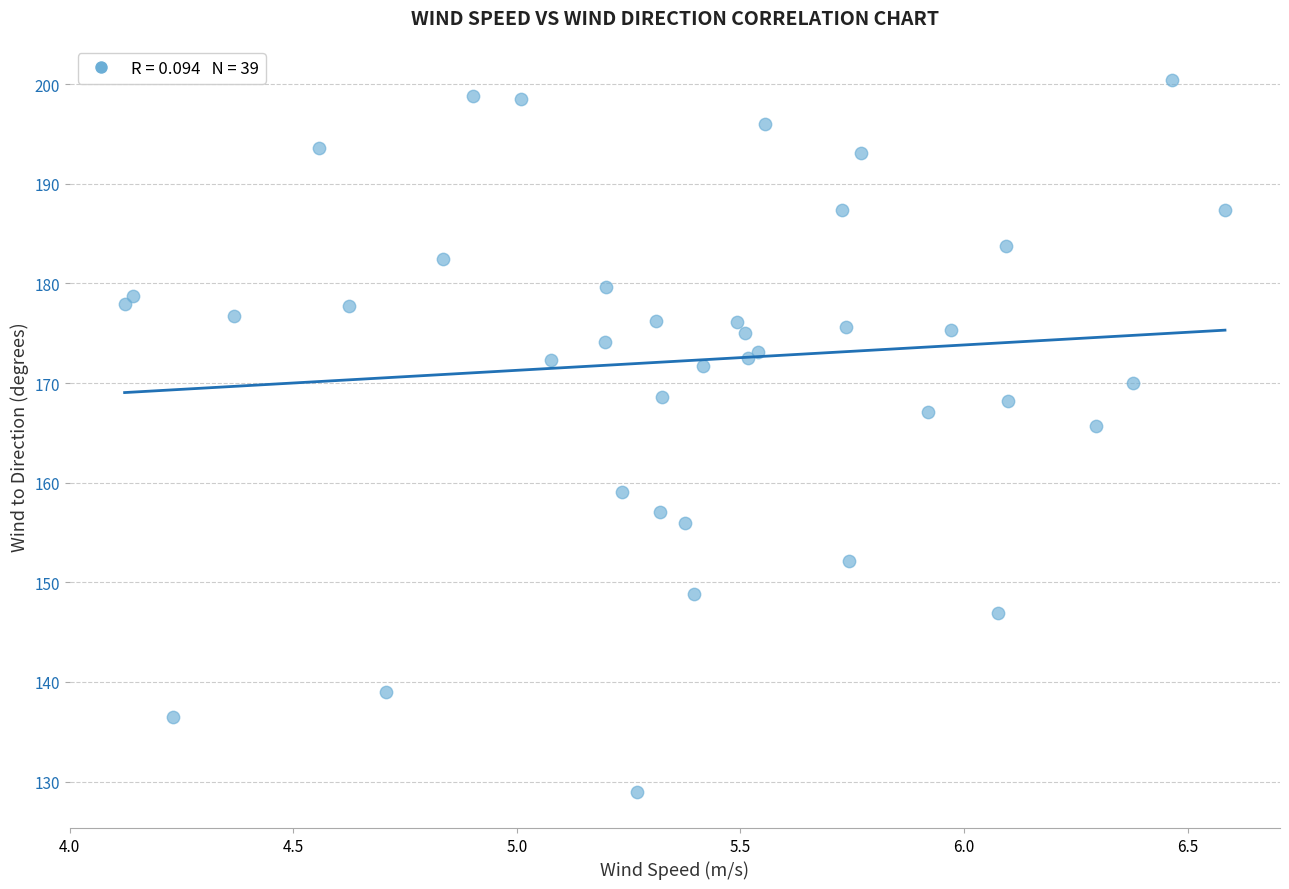

What Y value in the scatter plot is closest to 164?

165.7